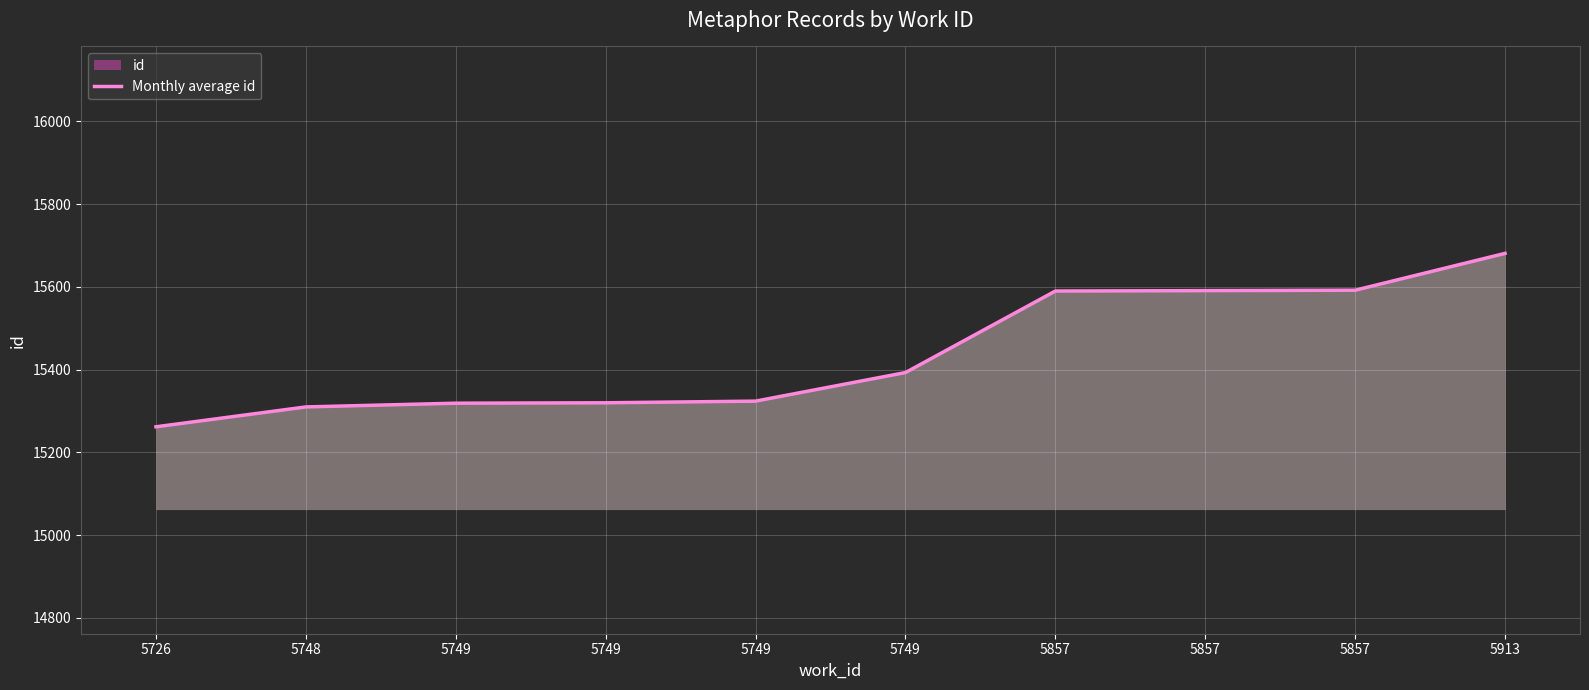

What is the sum of all values?

154382